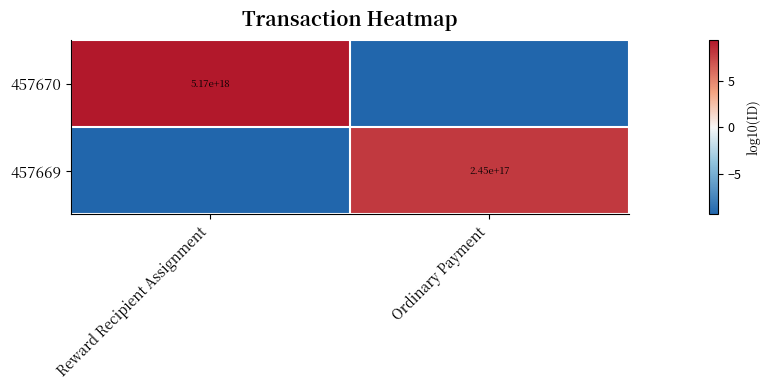

How many data points in 457669 are above 8?

1